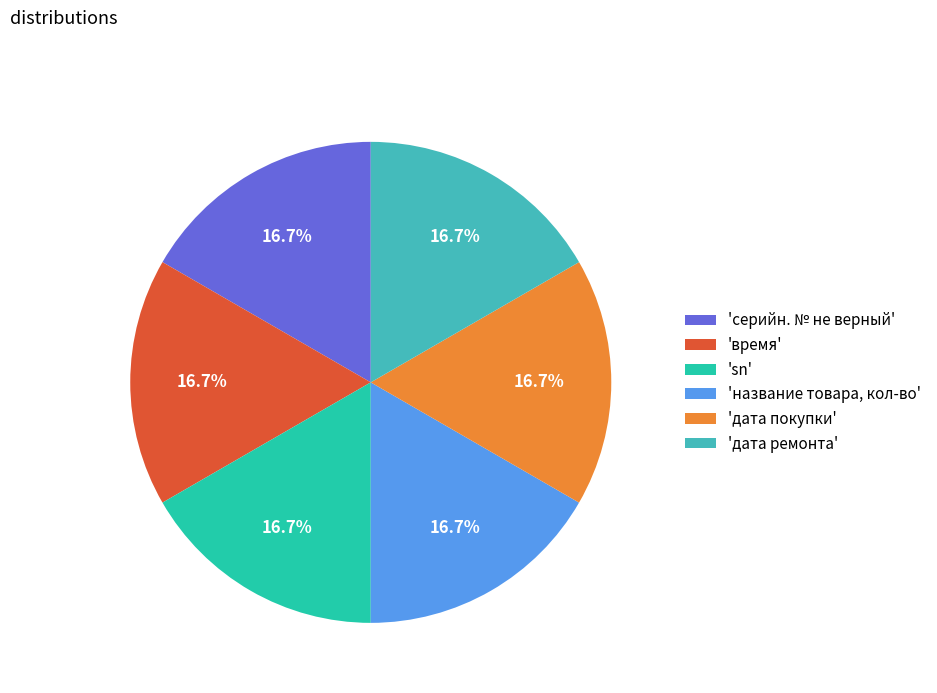

What percentage do 'время' and 'дата ремонта' together represent?

33.3%